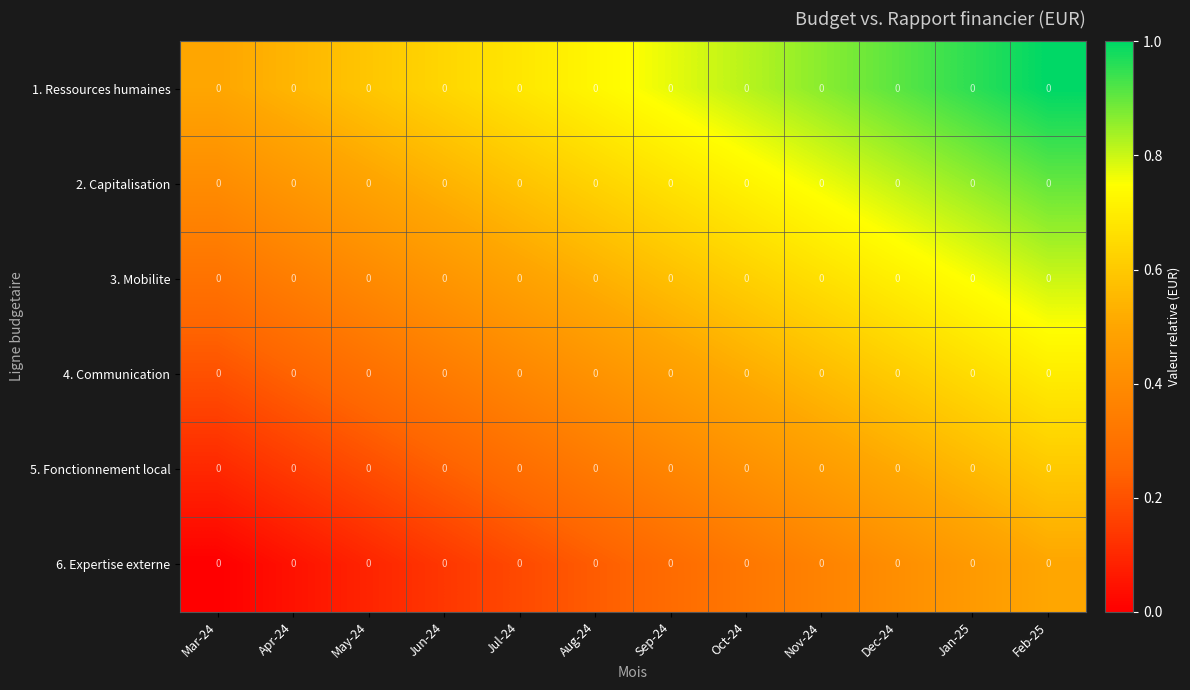

Which category has the lowest value in the 1. Ressources humaines series?

Mar-24